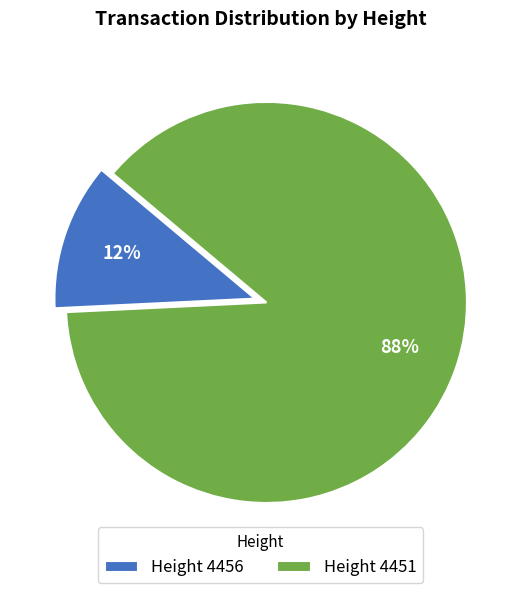

To the nearest percent, what is the combined percentage of Height 4451 and Height 4456?

100%